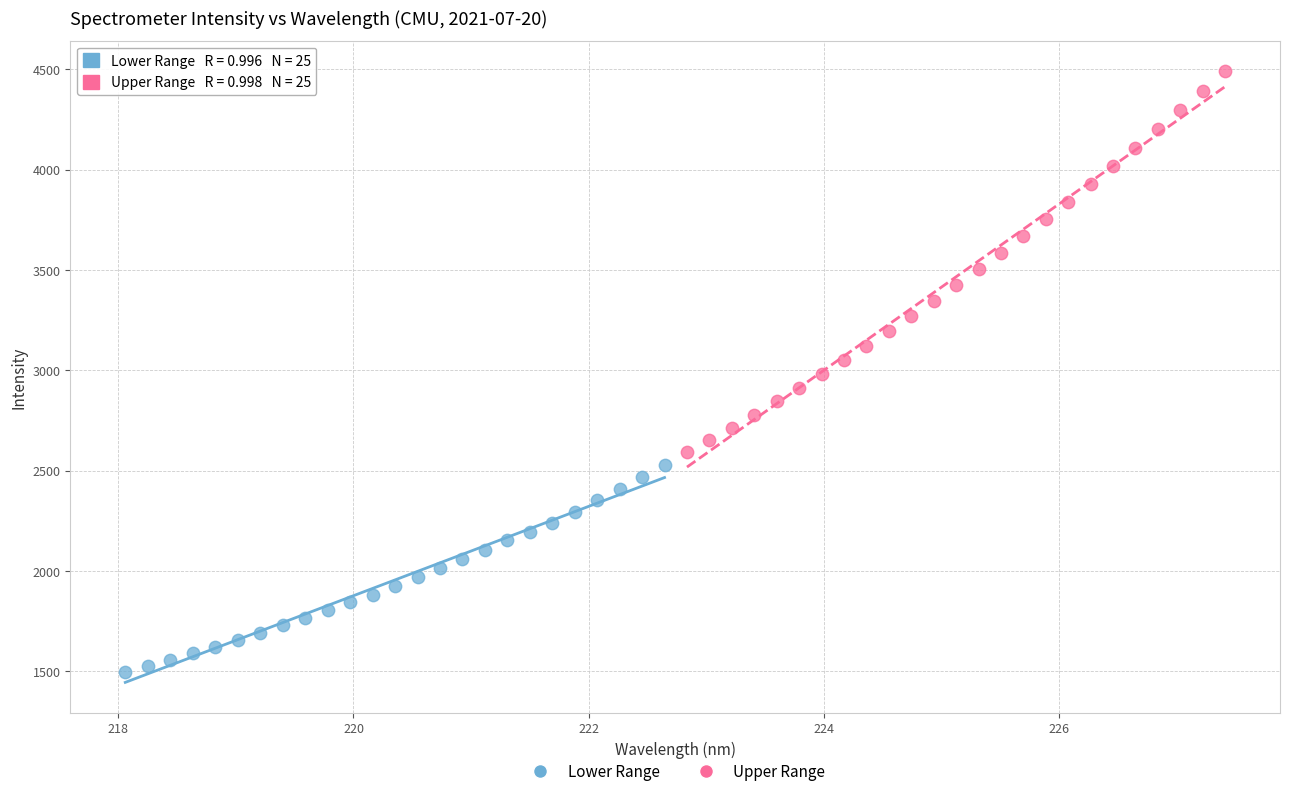

Which series has the largest Y range (max minus min)?

Upper Range